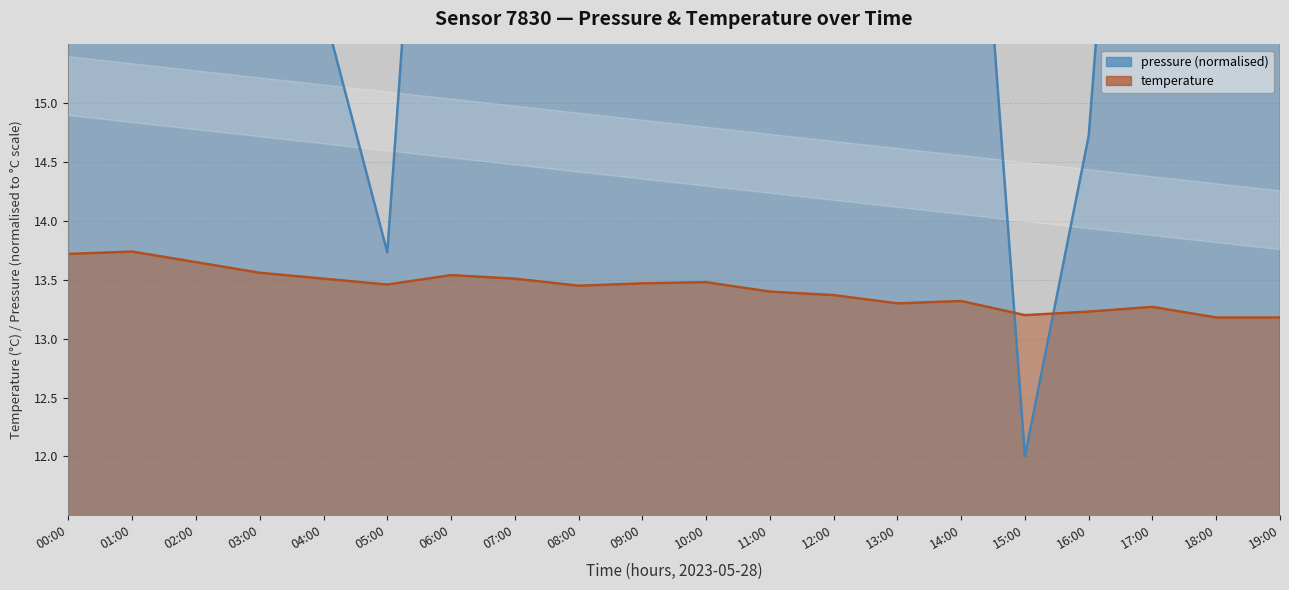

What is the minimum value for temperature?

13.2